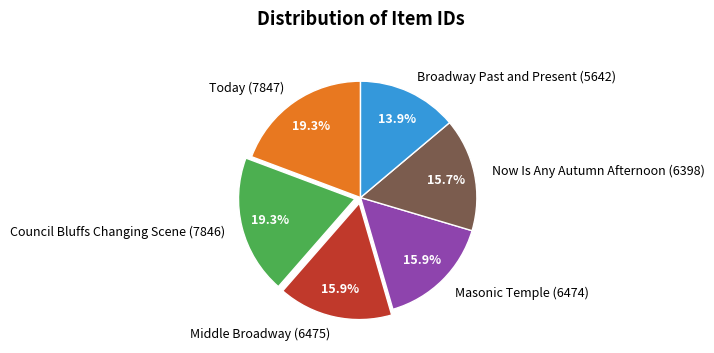

Combined, do Today (7847) and Masonic Temple (6474) account for over 50%?

No